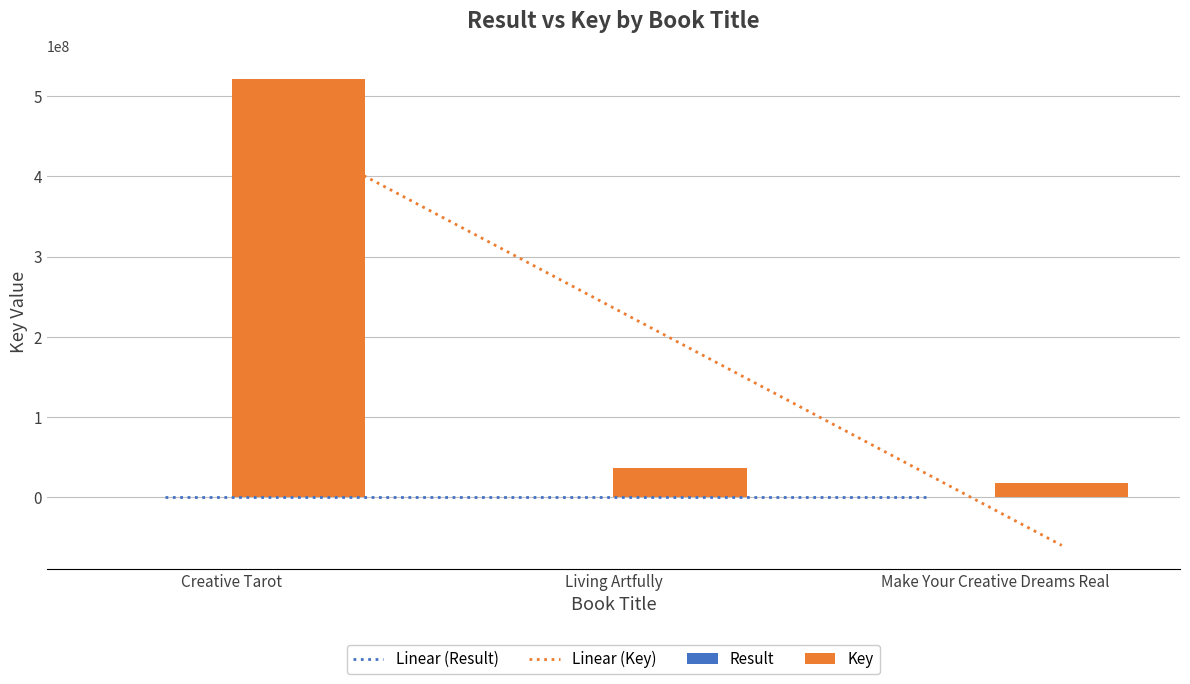

Rank the series at Make Your Creative Dreams Real from lowest to highest value.

Result, Key